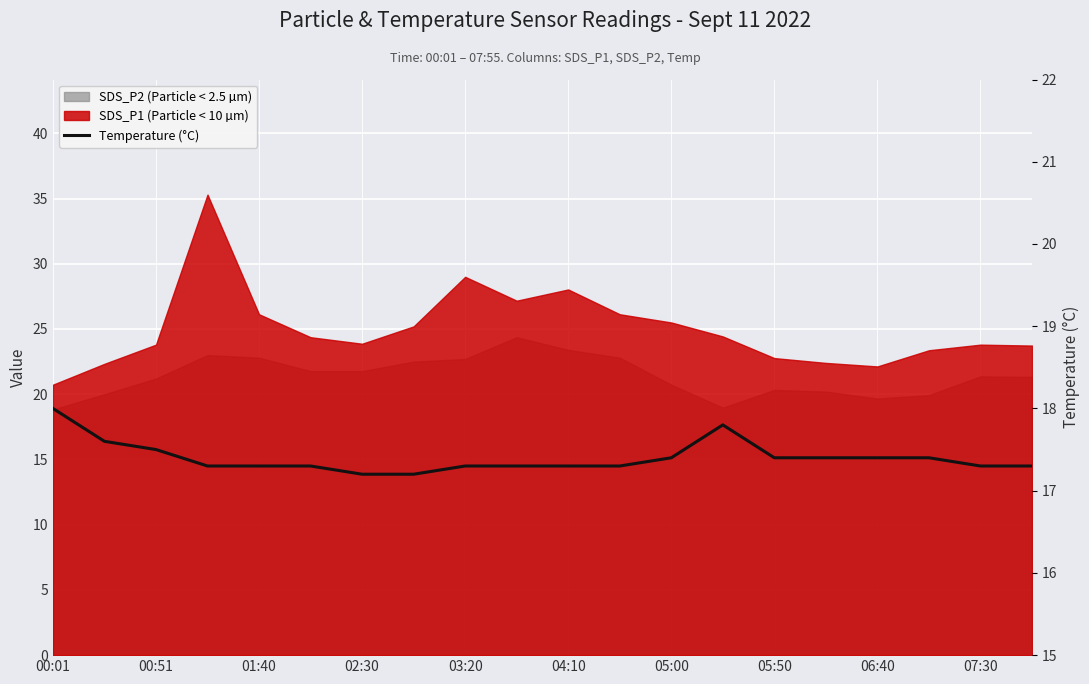

What is the average value?

17.4